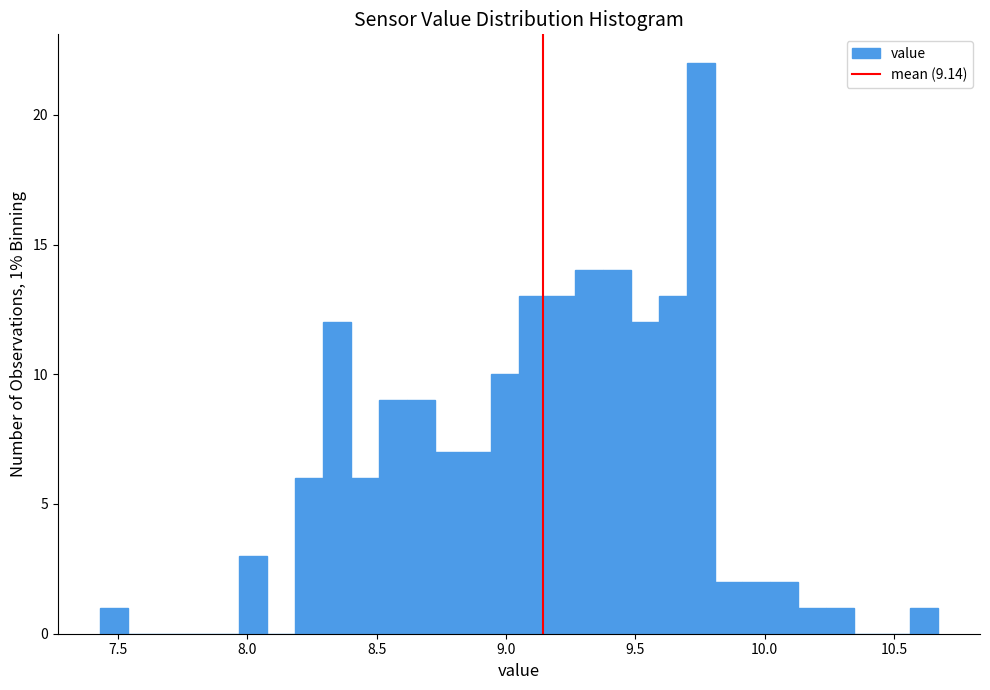

Read against the x-axis, roughly where is the centre of the tallest bar?

9.75